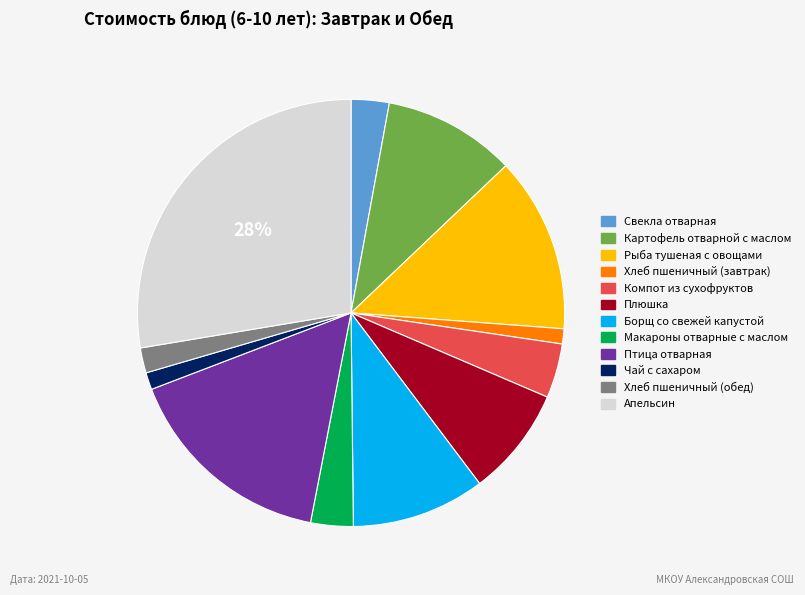

To the nearest percent, what is the combined percentage of Птица отварная and Борщ со свежей капустой?

26%